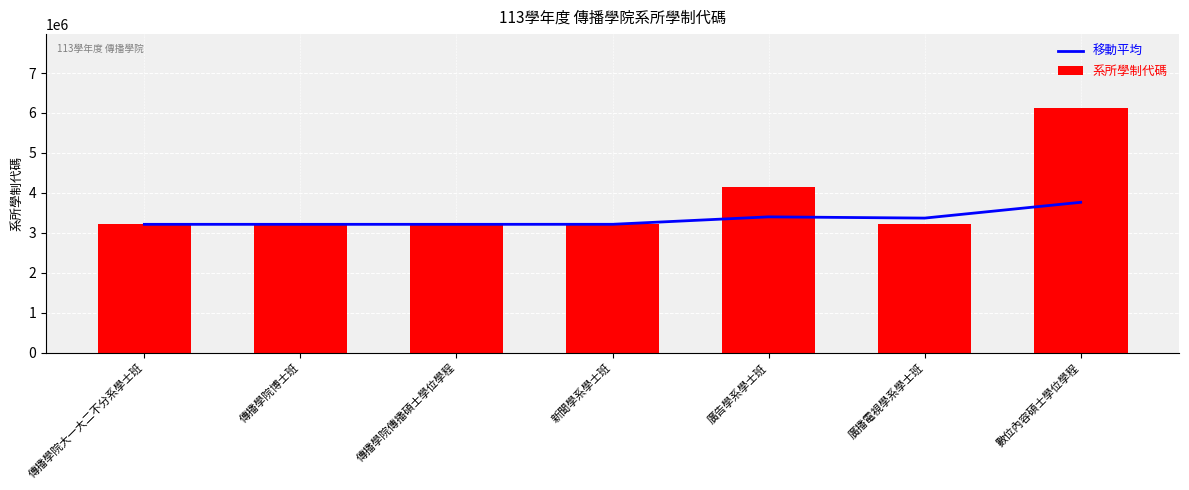

What is the difference between the second highest and second lowest values in the 系所學制代碼 series?

931999